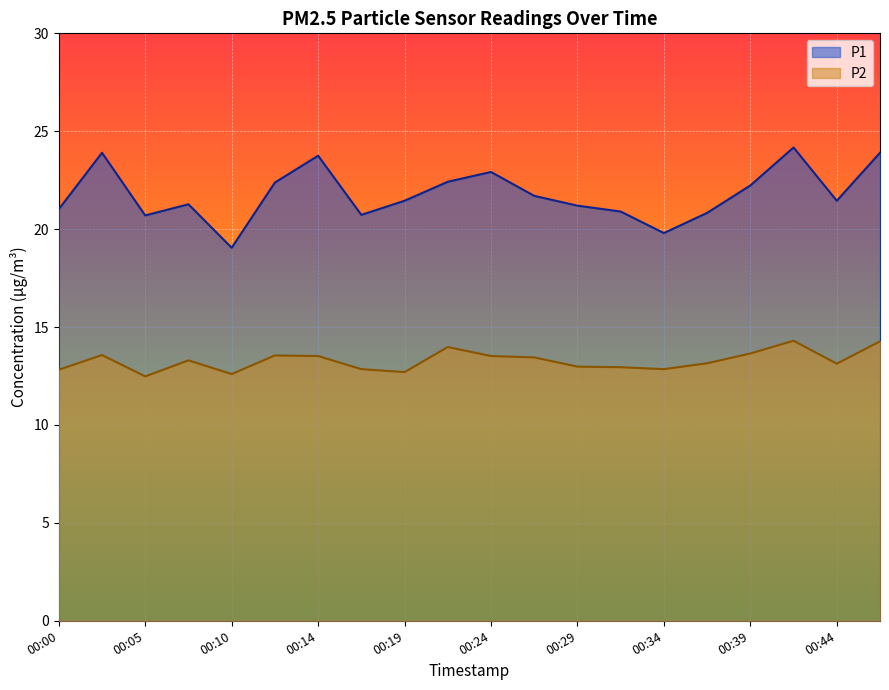

List the series in order of their overall mean, highest first.

P1, P2